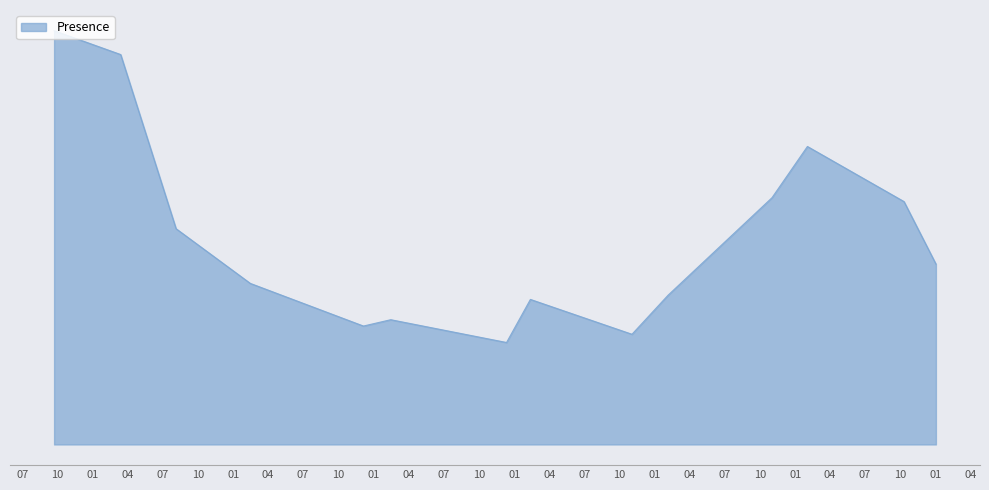

List the labels in order of value, largest first.

2012-09-22, 2013-03-14, 2018-02-01, 2017-11-01, 2018-10-10, 2013-08-05, 2019-01-01, 2014-02-14, 2017-02-04, 2016-02-12, 2015-02-14, 2014-12-05, 2016-11-02, 2015-12-12